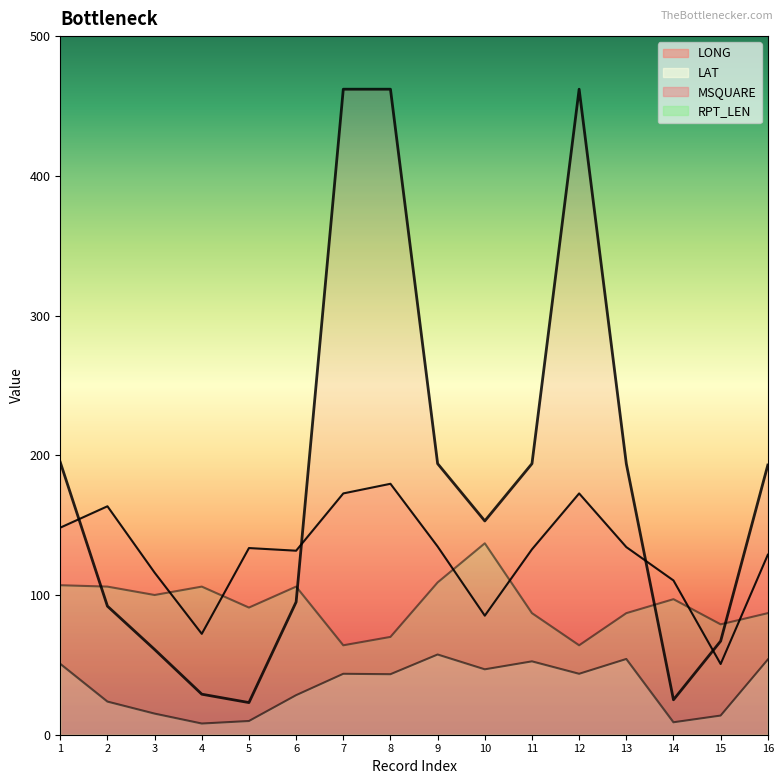

What is the total value across all series at 10?

422.0